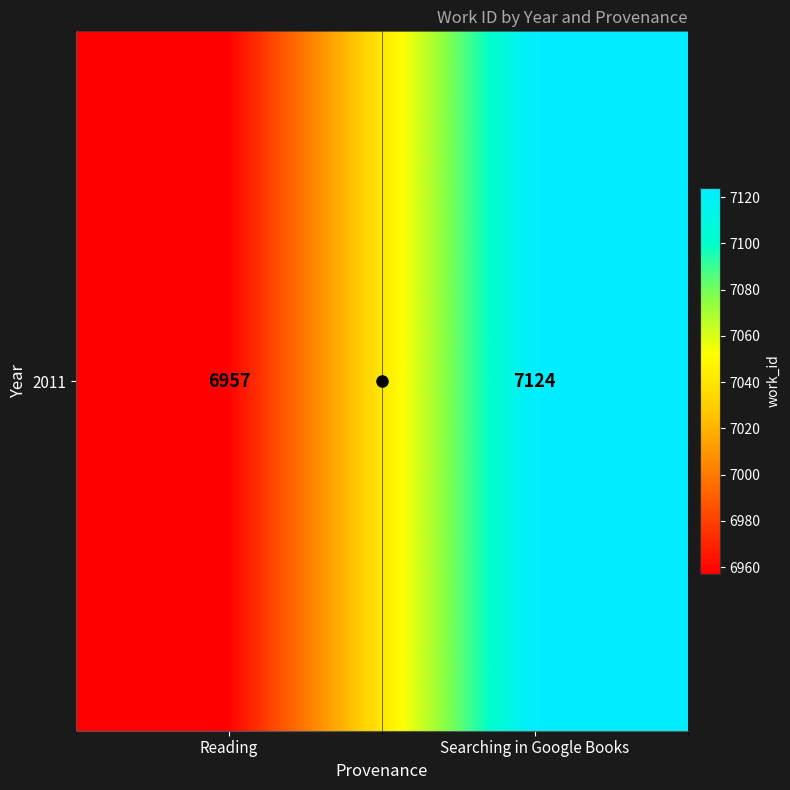

Reading left to right, extract all data points from this chart.

Reading=6957	Searching in Google Books=7124